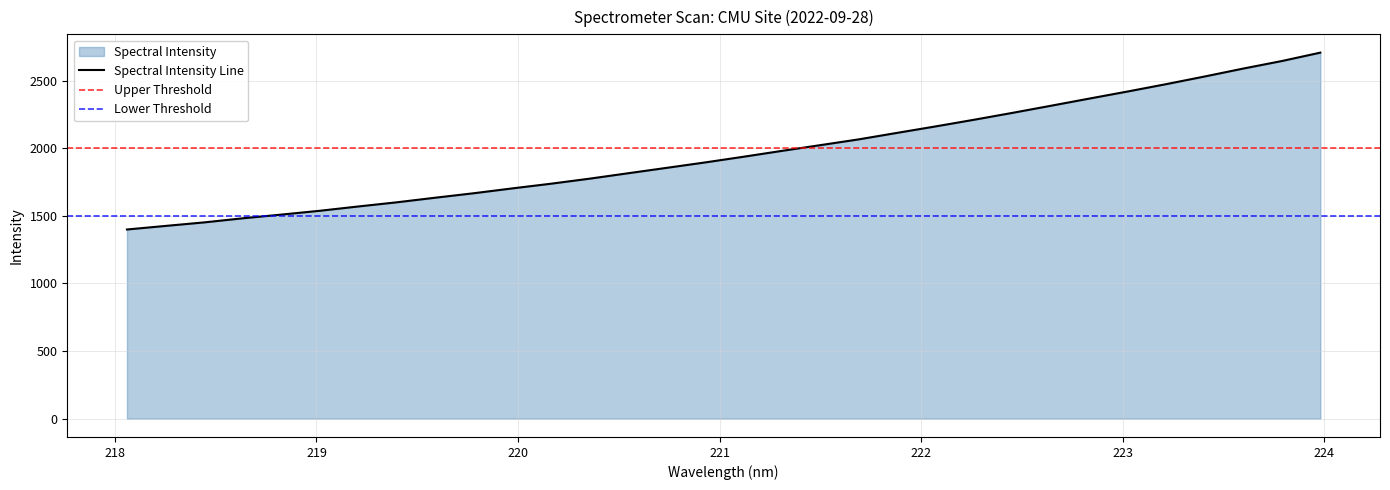

Reading right to left, list all the values displayed in this chart.

223.9802=2707.8	223.7895=2645.7	223.5987=2590.2	223.408=2531.8	223.2172=2475.1	223.0264=2420.8	222.8355=2368.2	222.6447=2315.1	222.4538=2262.5	222.263=2211.4	222.0721=2162.1	221.8812=2114.4	221.6902=2066.1	221.4993=2023.3	221.3083=1980.9	221.1174=1937.3	220.9264=1895.2	220.7354=1855.0	220.5444=1815.2	220.3533=1775.1	220.1623=1737.9	219.9712=1703.4	219.7801=1667.6	219.589=1634.5	219.3979=1600.4	219.2067=1569.6	219.0156=1537.8	218.8244=1509.4	218.6332=1482.2	218.442=1451.8	218.2508=1425.8	218.0596=1399.4